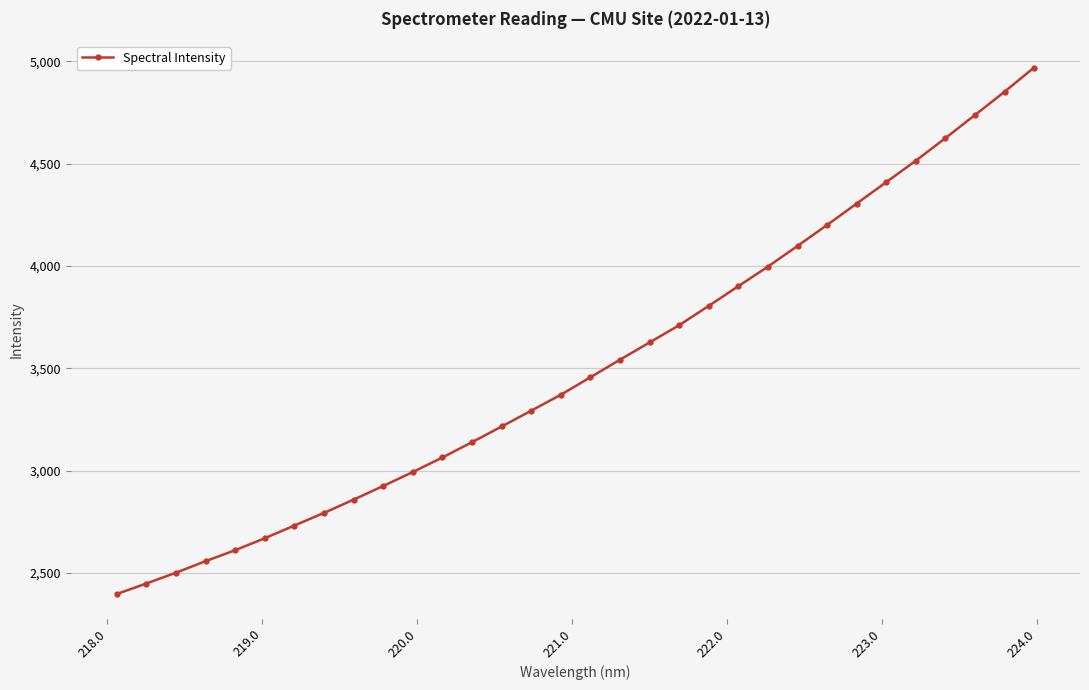

What is the smallest value displayed?

2395.9